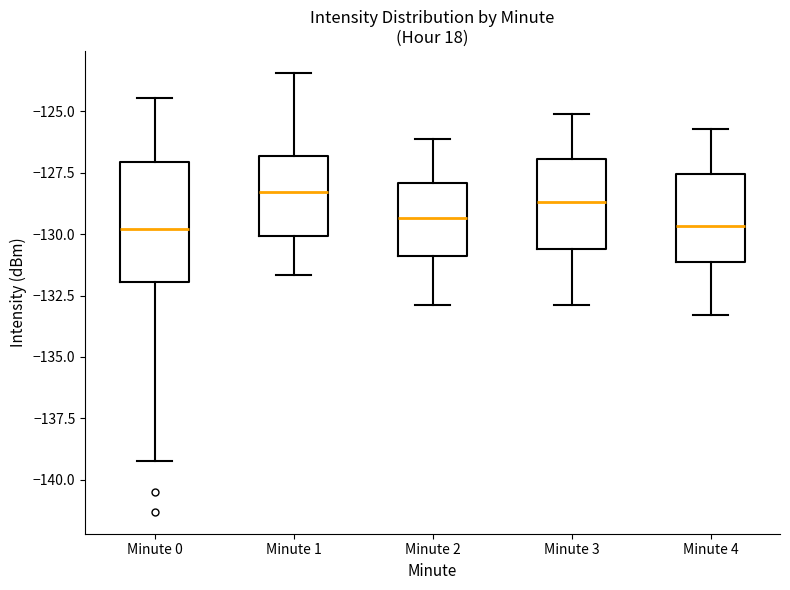

Reading left to right, read every box against the y-axis: the position of its median line, the range the box covers, and the ends of its whiskers. The values are not printed on the chart, so give them approximately, as read against the axis.

Minute 0: median -130.0, box -132.0 to -127.0, whiskers -139.0 to -124.5
Minute 1: median -128.5, box -130.0 to -127.0, whiskers -131.5 to -123.5
Minute 2: median -129.5, box -131.0 to -128.0, whiskers -133.0 to -126.0
Minute 3: median -128.5, box -130.5 to -127.0, whiskers -133.0 to -125.0
Minute 4: median -129.5, box -131.0 to -127.5, whiskers -133.5 to -125.5